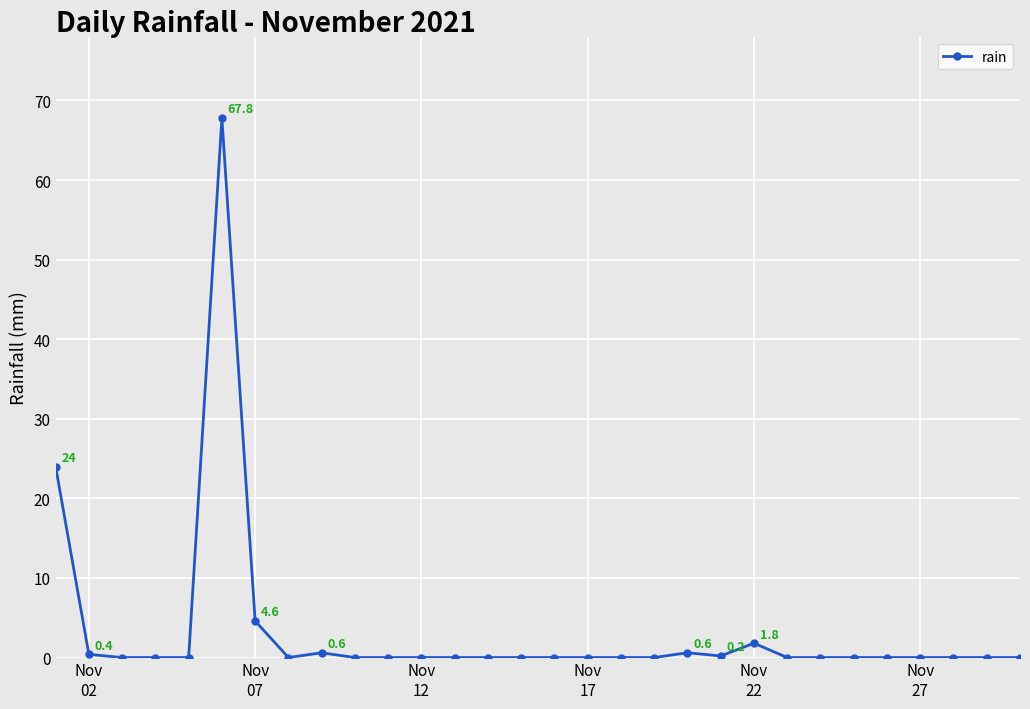

What is the average value?

3.3